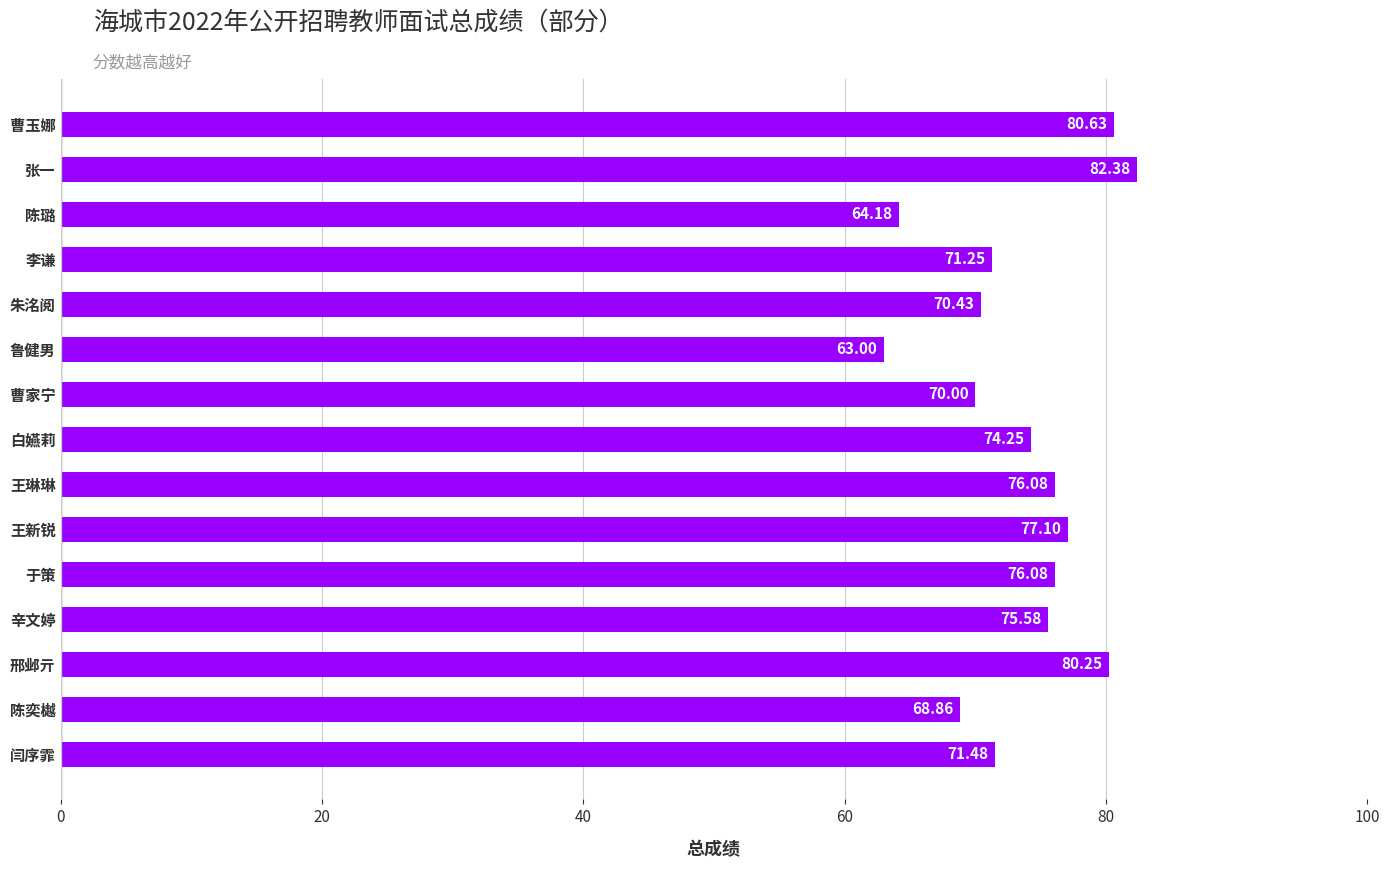

What is the difference between the maximum and minimum values?

19.4